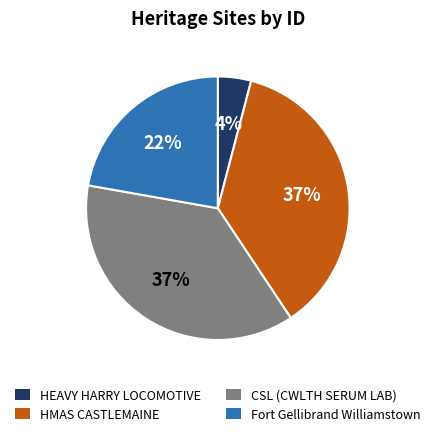

Does any single category account for the majority?

No